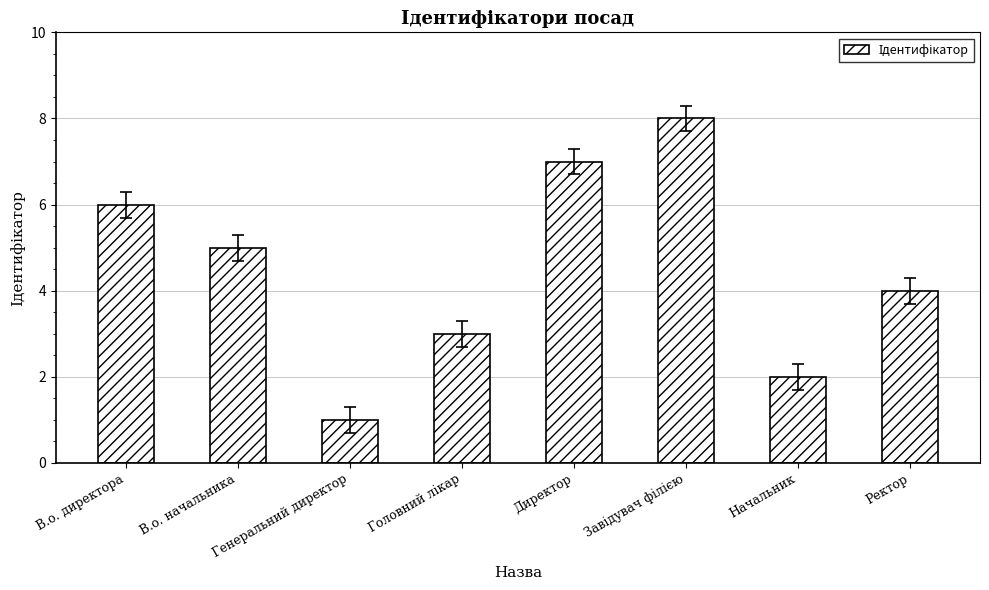

What is the difference between the maximum and minimum values?

7